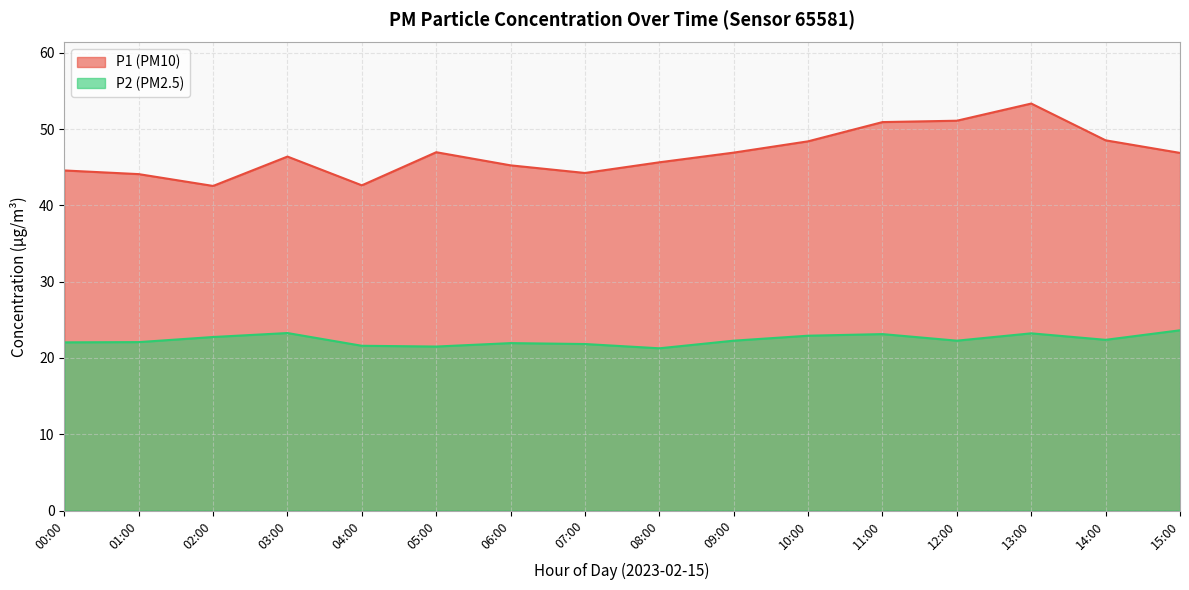

What is the total value across all series at 03:00?

69.7